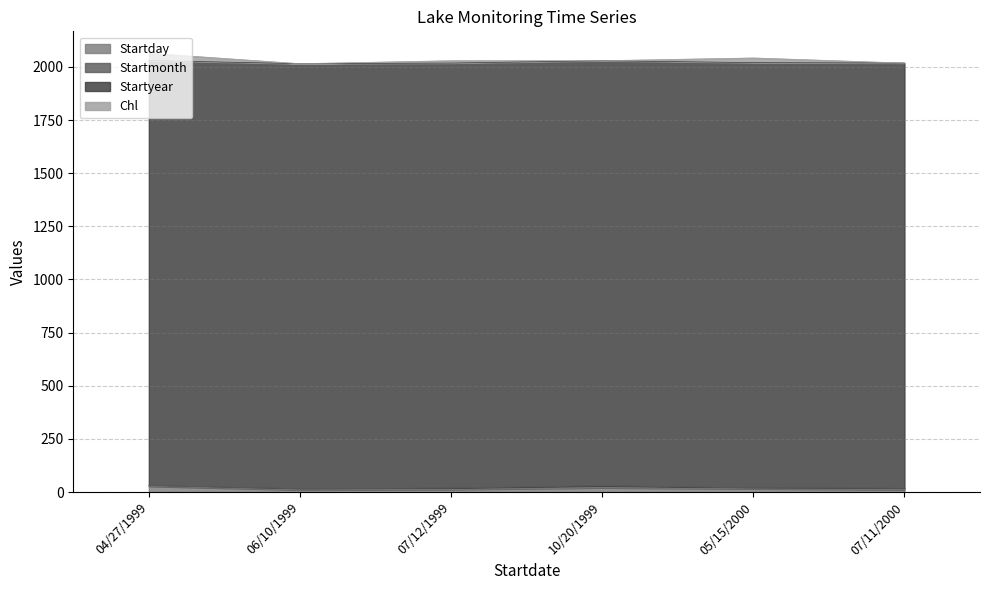

Is the value of Startday at 04/27/1999 greater than the value of Startmonth at 07/11/2000?

Yes